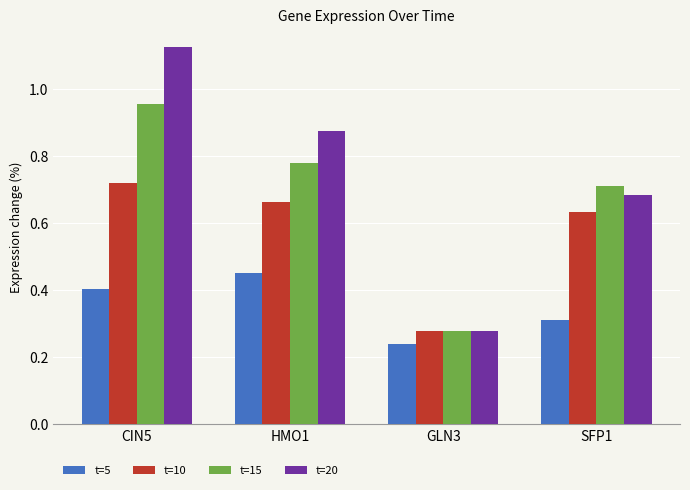

Which series has the largest range (max minus min)?

t=20